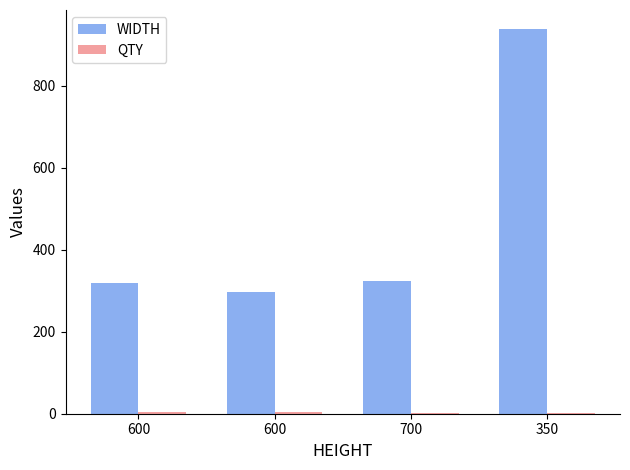

How many distinct data groups are displayed?

2